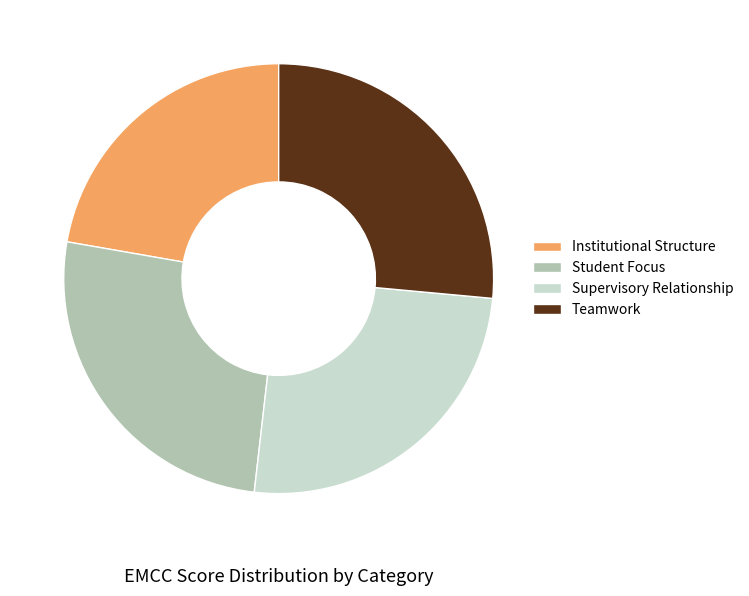

Which slice is the smallest?

Institutional Structure